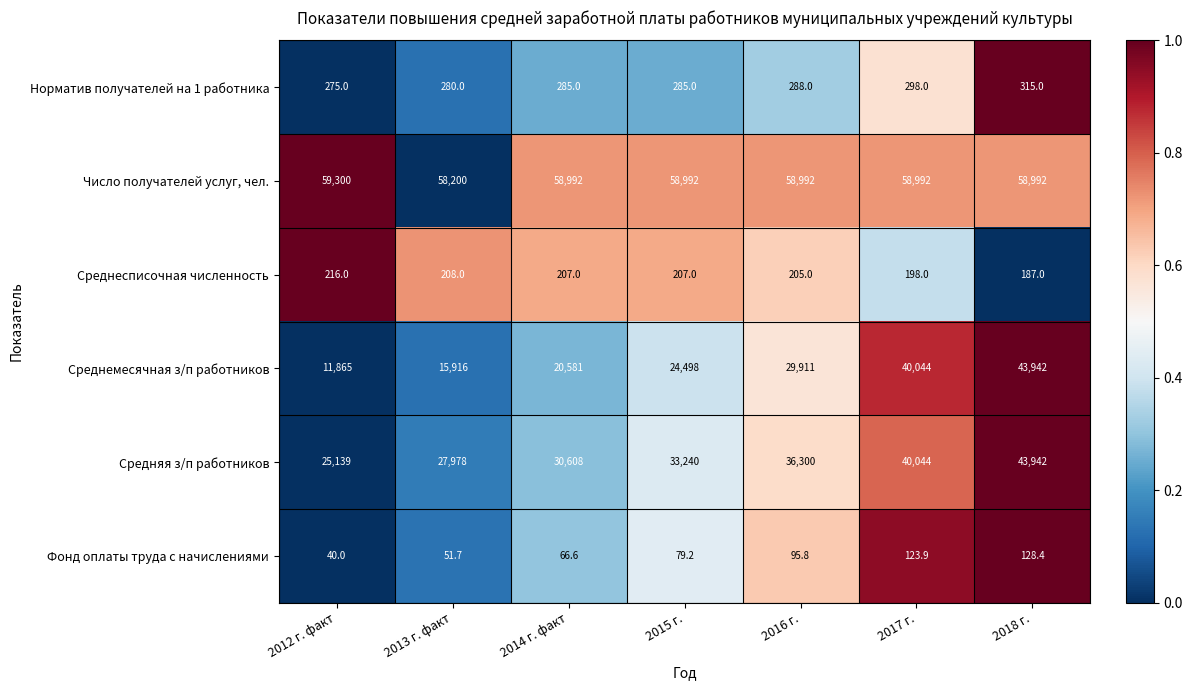

What is the difference between the second highest and second lowest values in the Среднесписочная численность series?

10.0